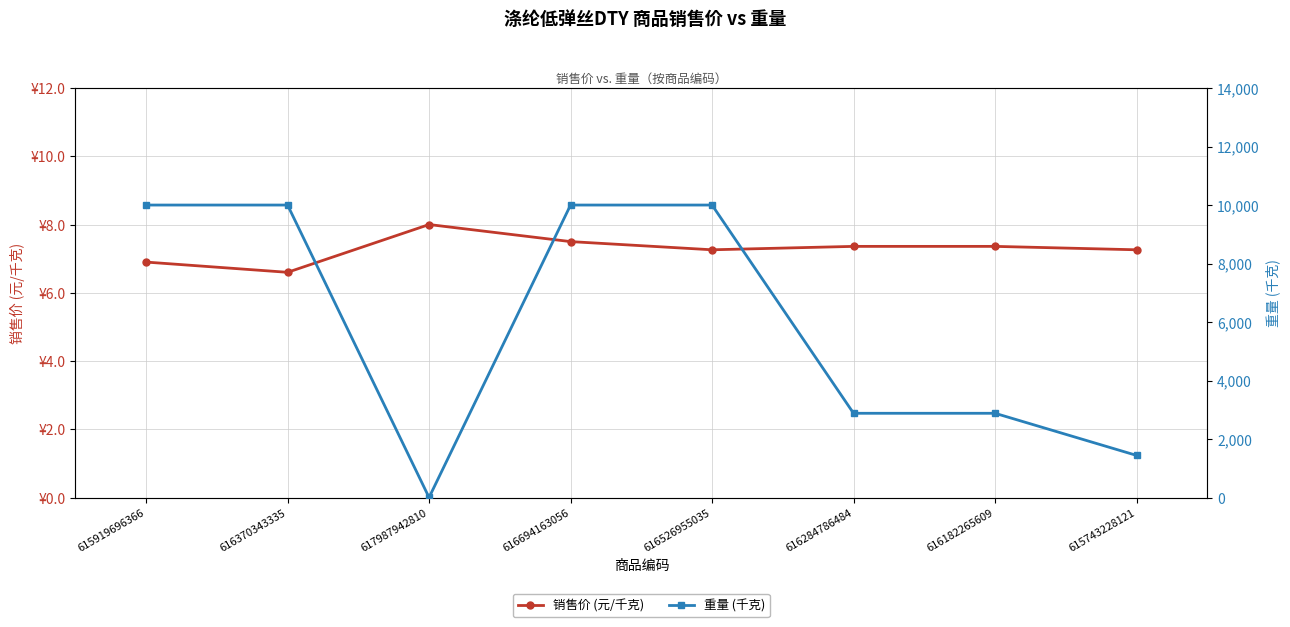

True or false: 重量 (千克) has more than 2 interior local peaks.

False